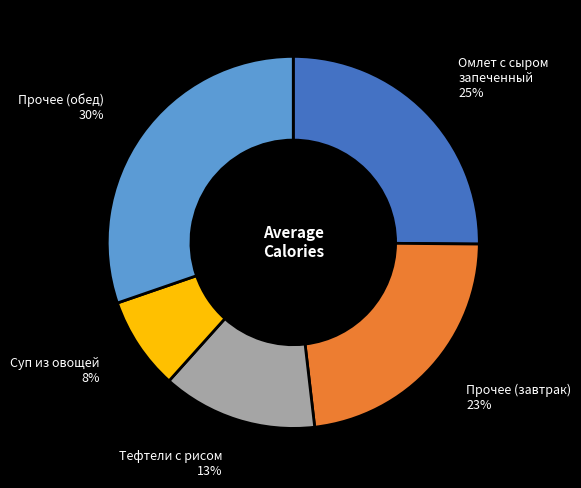

To the nearest percent, what is the difference between the largest and smallest slice percentages?

22%